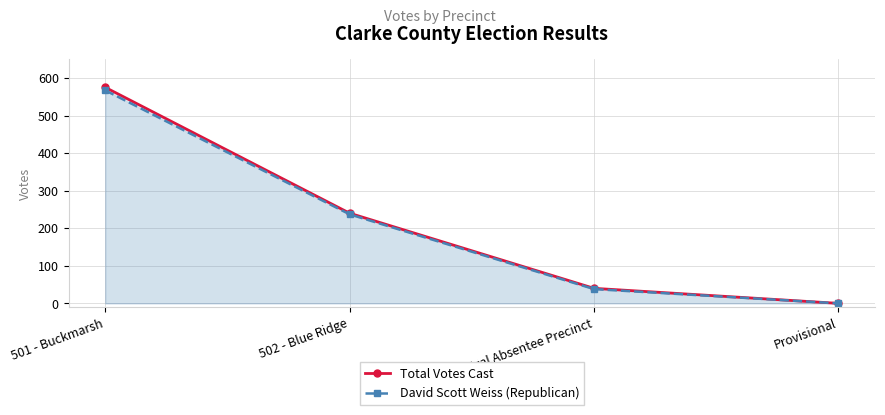

True or false: David Scott Weiss (Republican) has more than 0 interior local peaks.

False